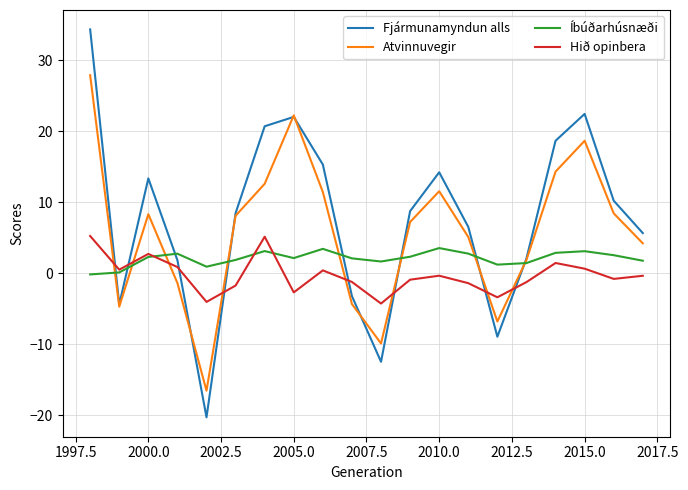

List the series in order of their overall mean, highest first.

Fjármunamyndun alls, Atvinnuvegir, Íbúðarhúsnæði, Hið opinbera